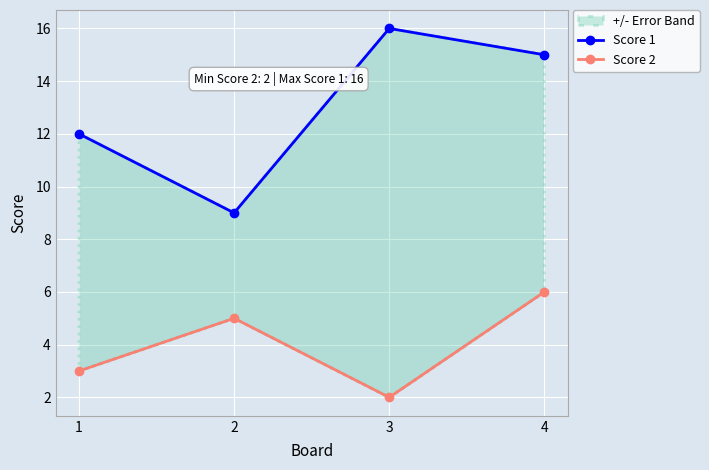

Which series has the largest total across all categories?

Score 1